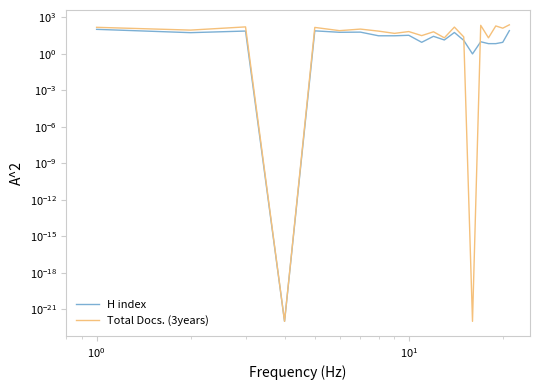

What is the sum of all H index values?

772.0